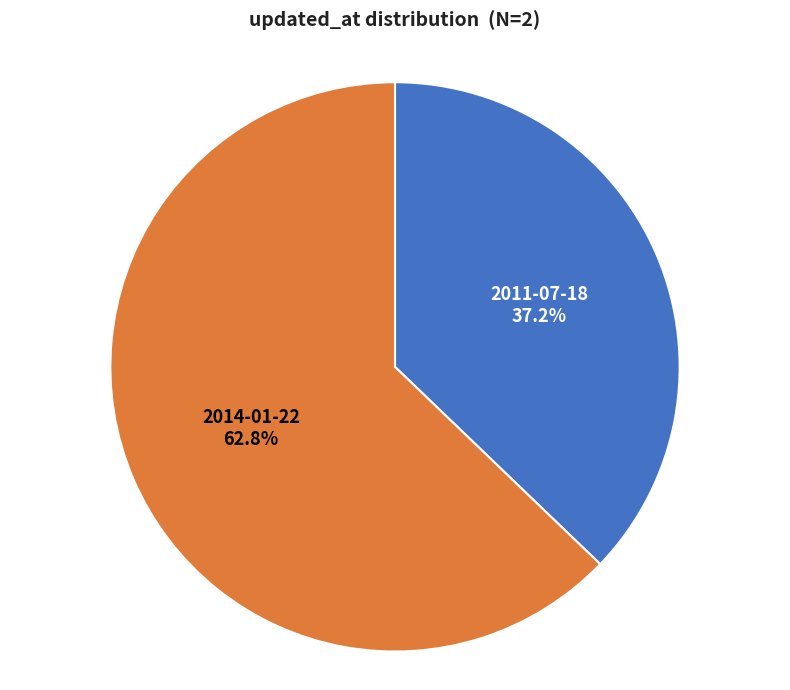

Is there any slice that represents more than half of the pie?

Yes